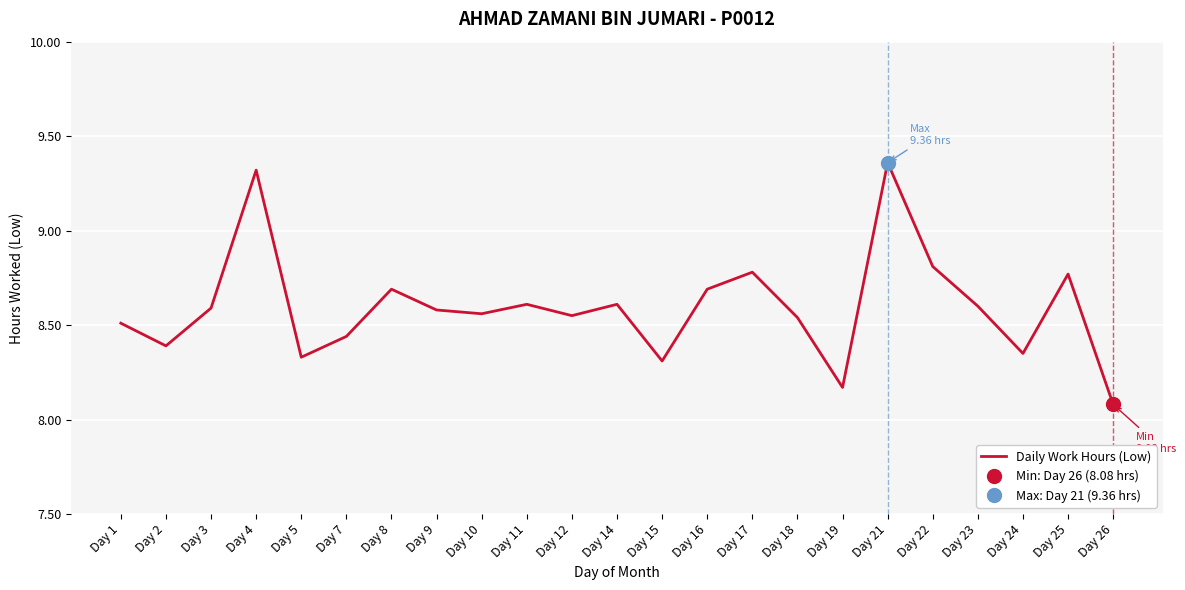

Where is the first local maximum?

Day 4